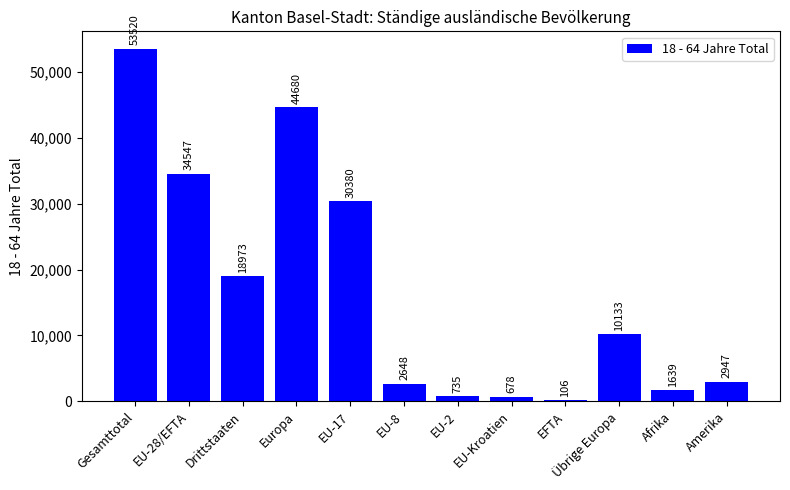

The value at EU-8 is 2648. True or false?

True